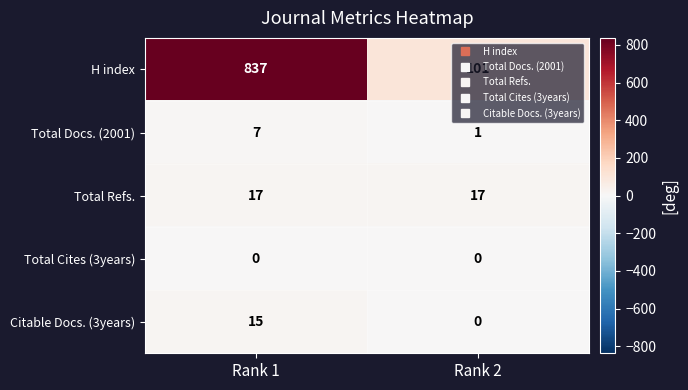

Which series has the largest total across all categories?

H index